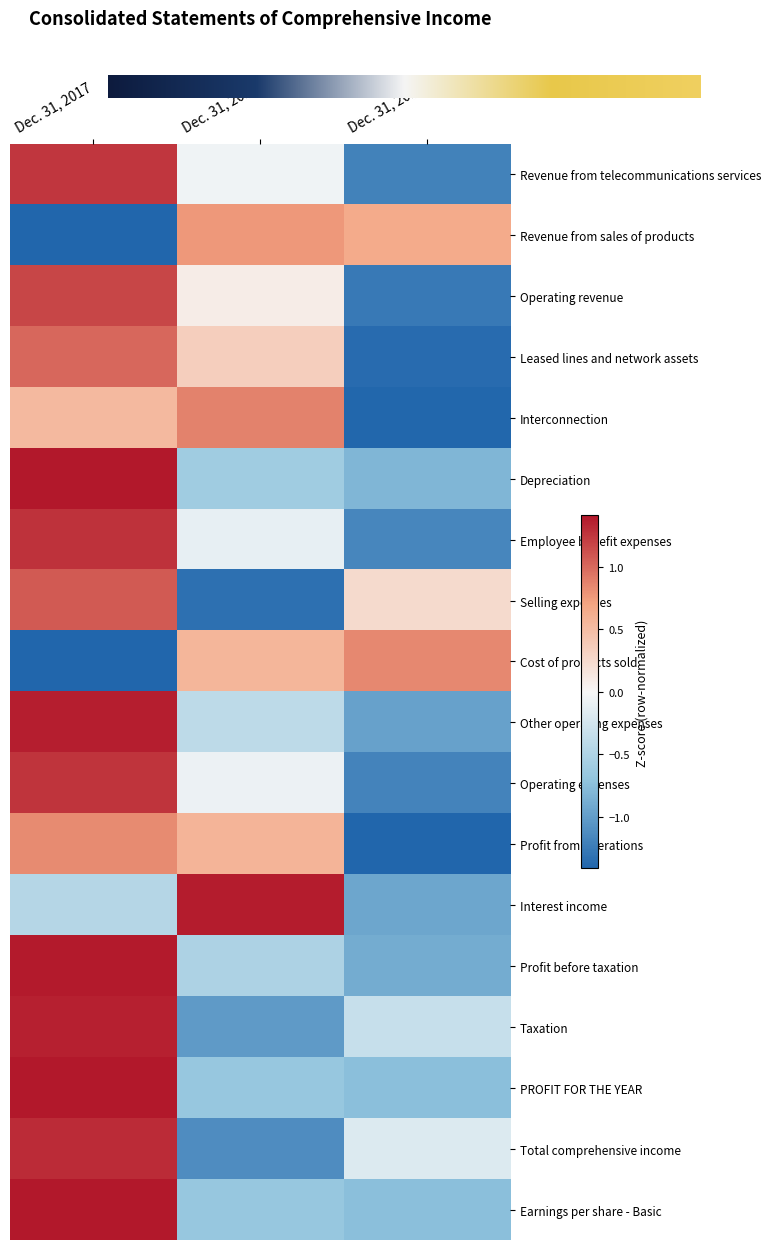

At which label does Operating revenue first exceed 0?

Dec. 31, 2017